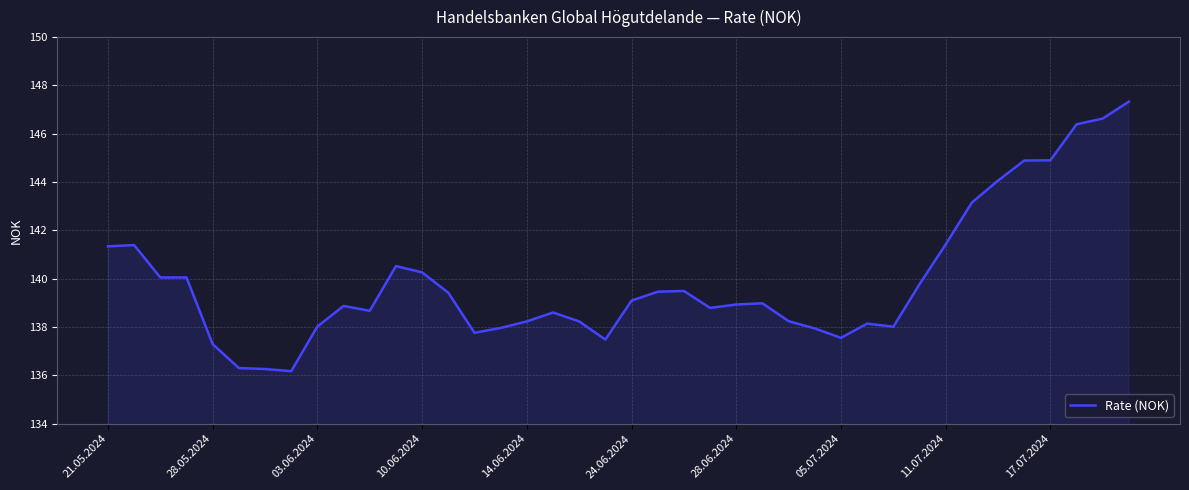

What is the smallest value displayed?

136.2